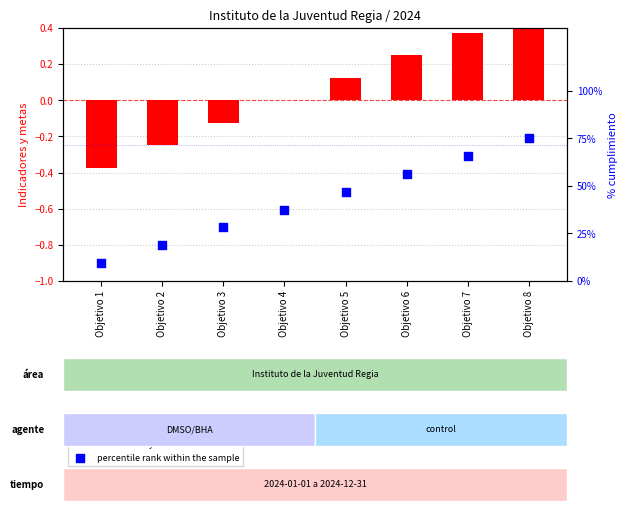

Which series contains the highest Y value?

percentile rank within the sample